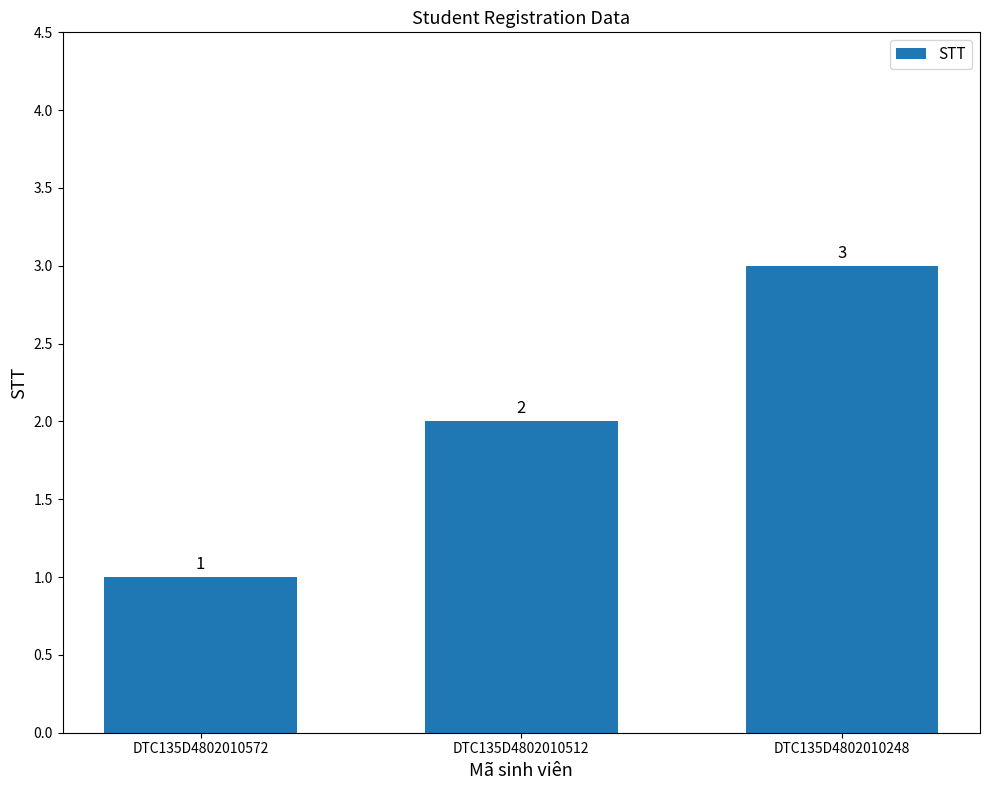

What value does the data have at DTC135D4802010512?

2